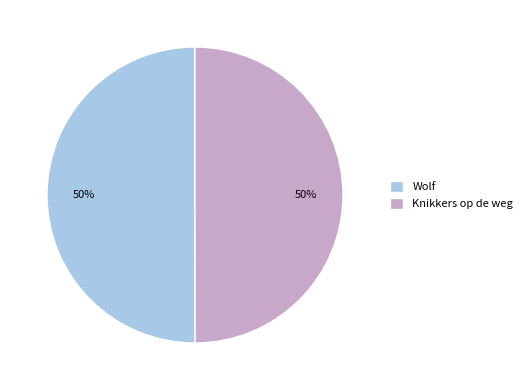

Is the sum of Knikkers op de weg and Wolf greater than half?

Yes